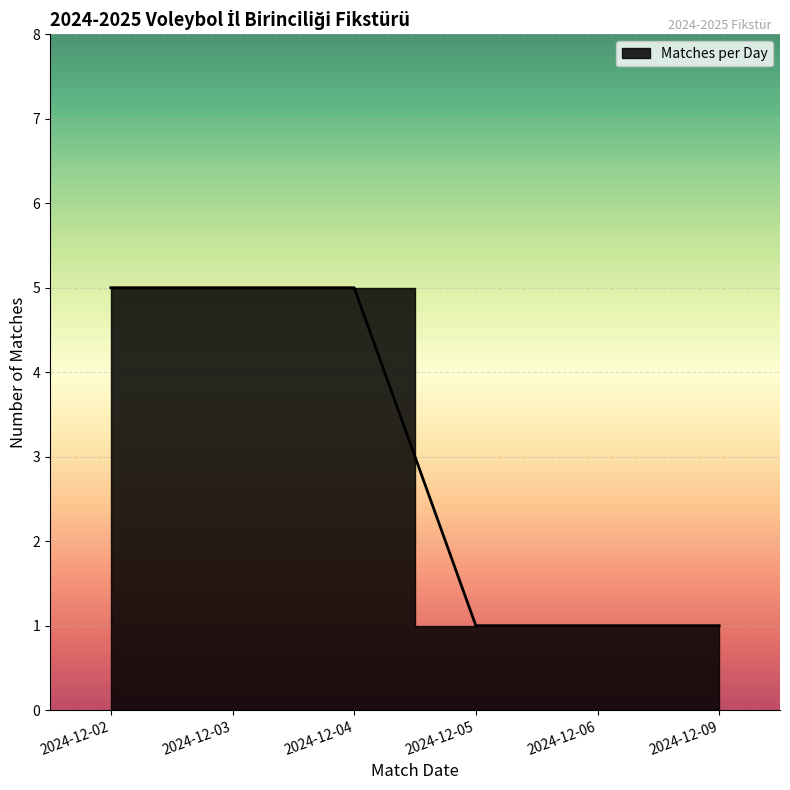

Rank the categories by value from highest to lowest.

2024-12-02, 2024-12-03, 2024-12-04, 2024-12-05, 2024-12-06, 2024-12-09